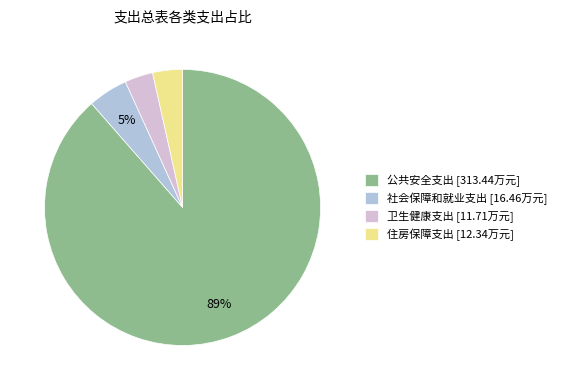

Between 社会保障和就业支出 and 住房保障支出, which is larger?

社会保障和就业支出